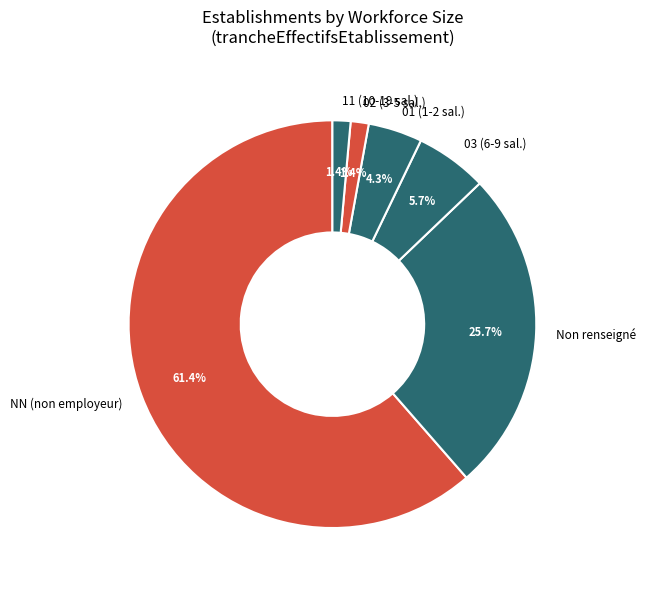

Is there a majority slice in this chart?

Yes